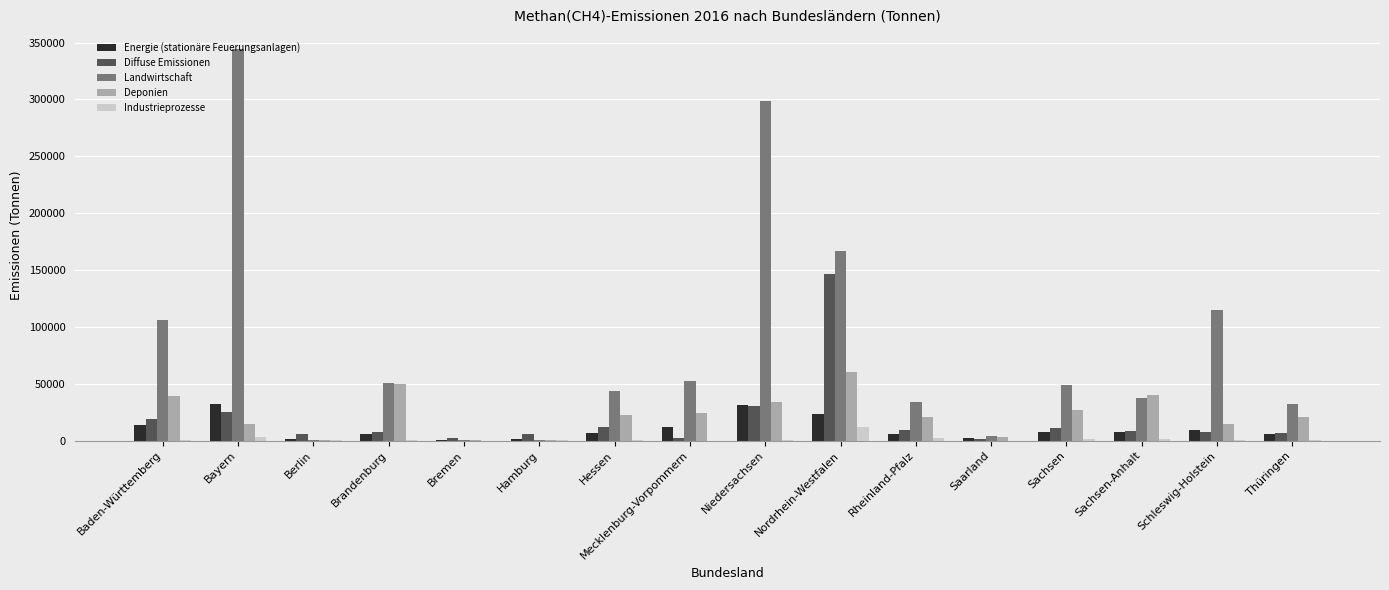

What is the highest value of the Landwirtschaft series?

344452